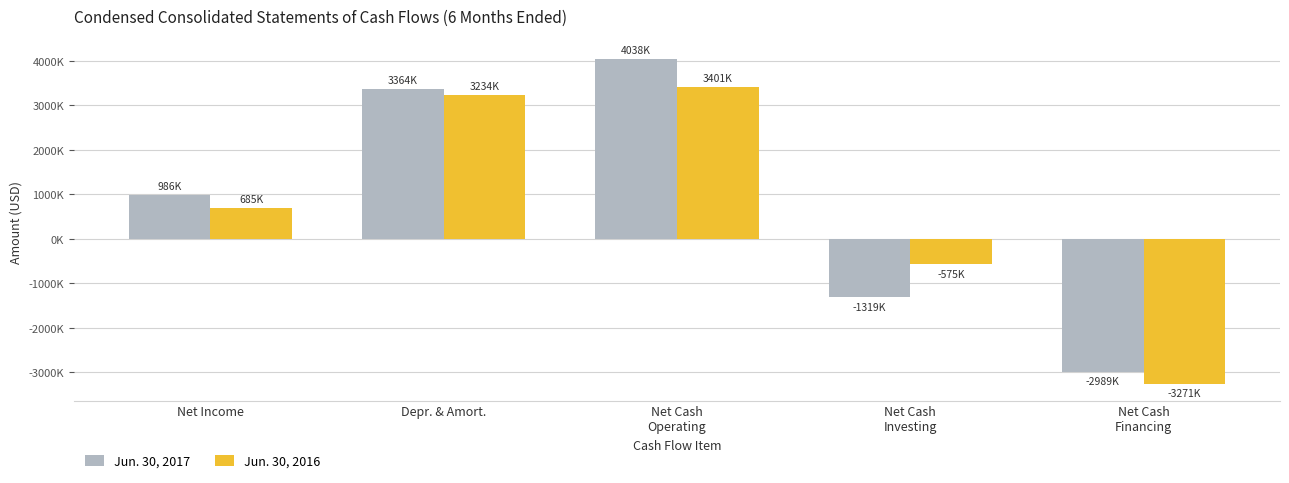

Which series changed the most between Depr. & Amort. and Net Cash
Investing?

Jun. 30, 2017